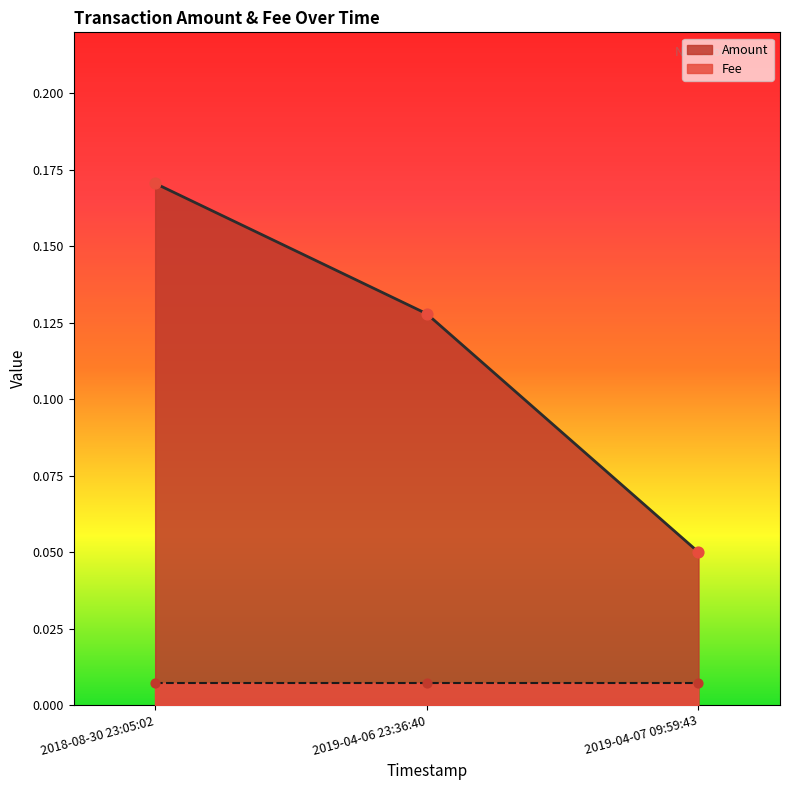

Between 2018-08-30 23:05:02 and 2019-04-07 09:59:43, which is larger?

2018-08-30 23:05:02